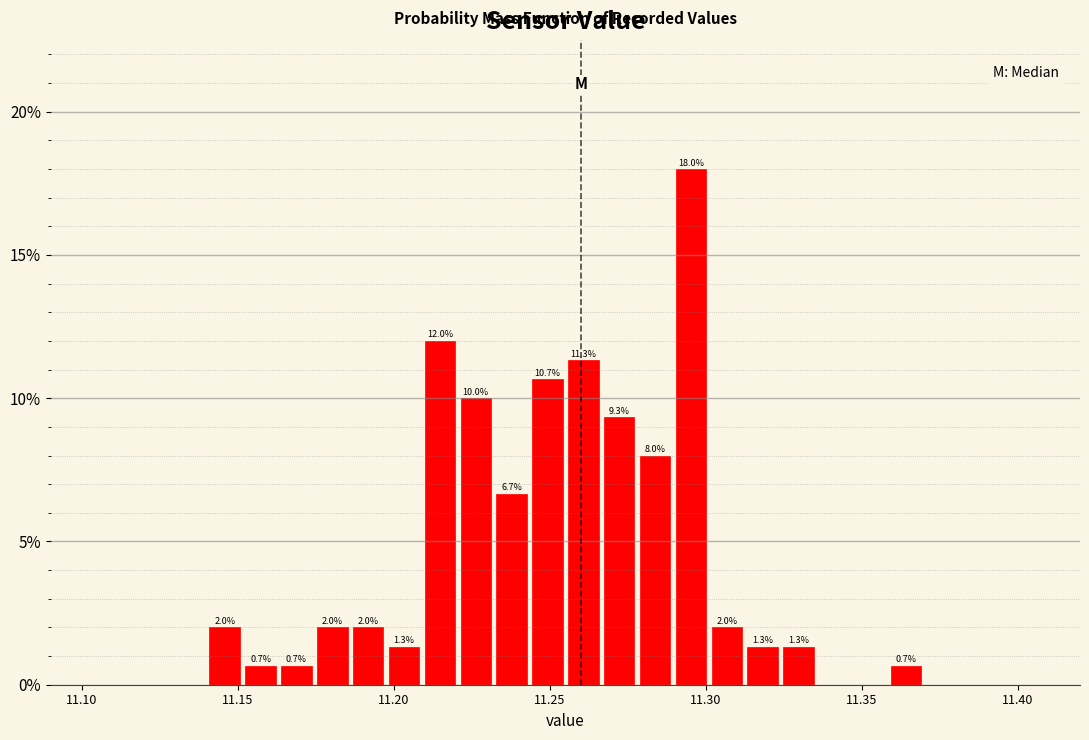

Read against the x-axis, roughly where is the centre of the tallest bar?

11.295